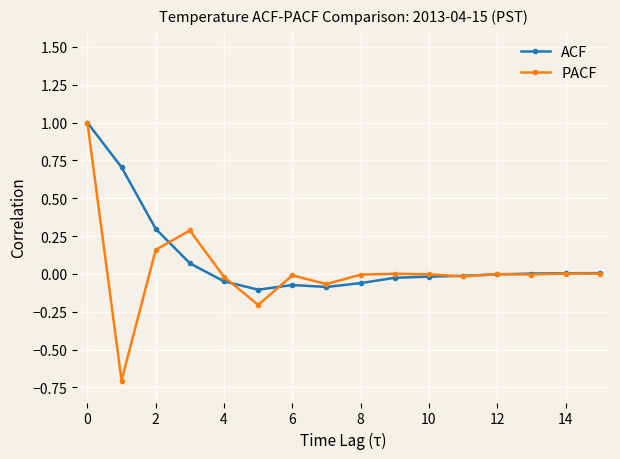

Which series has the largest range (max minus min)?

PACF